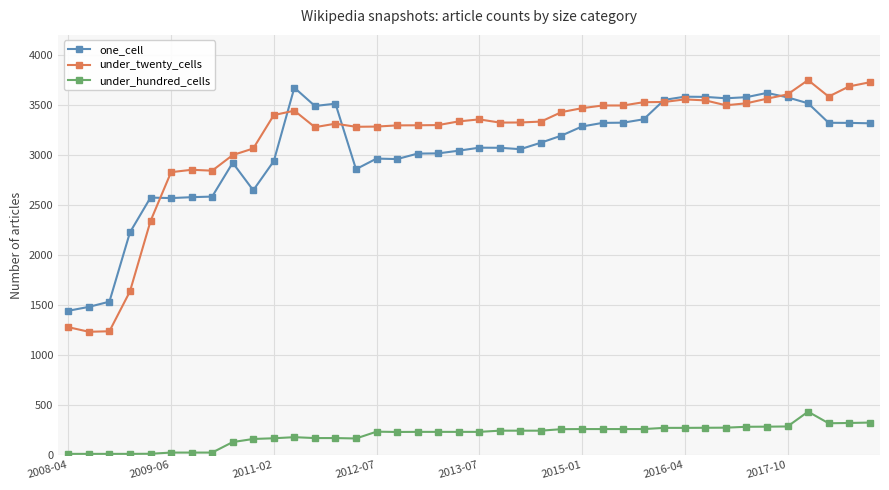

What is the maximum value for under_twenty_cells?

3748